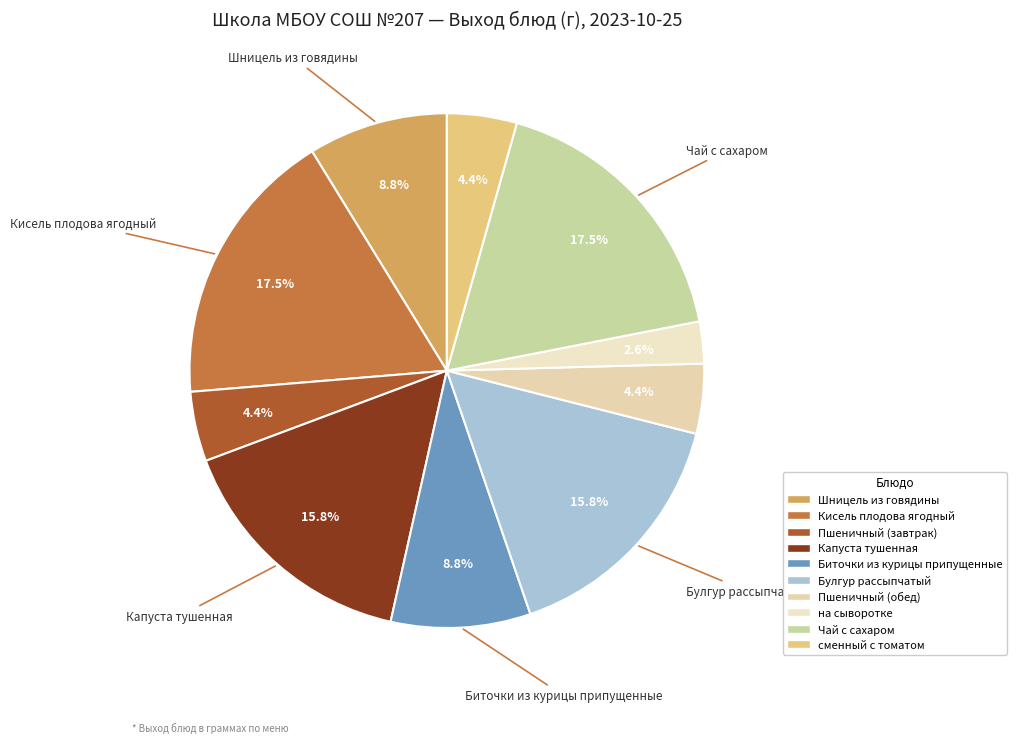

To the nearest percent, what is the difference between the Пшеничный (обед) and Чай с сахаром slice percentages?

13%